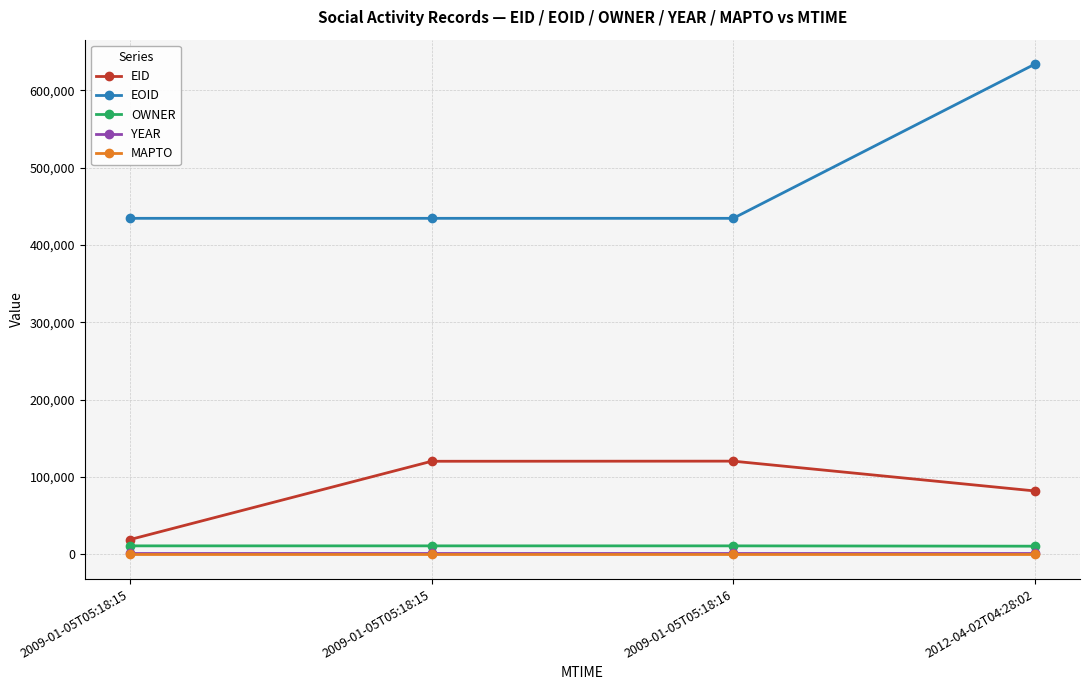

Is this an area chart (filled region under the line)?

No